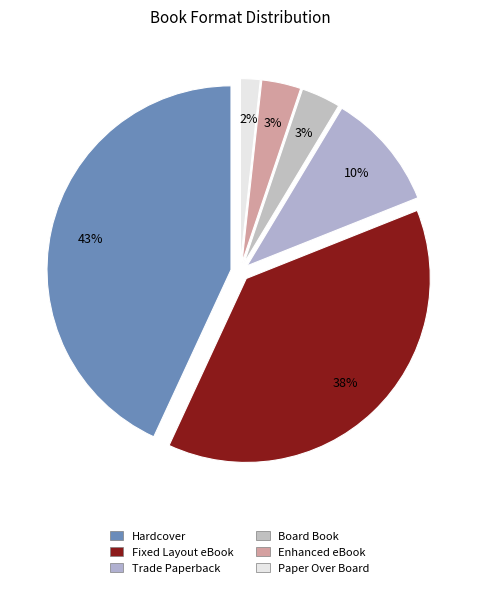

Is Enhanced eBook the majority of the pie?

No